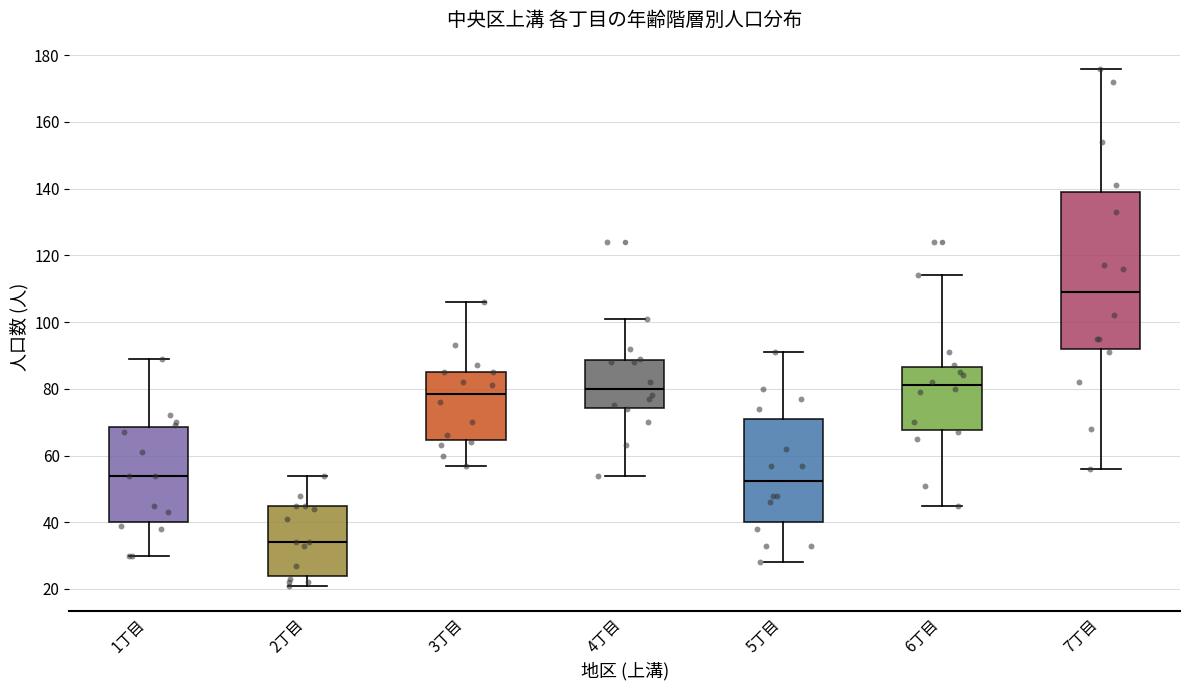

Which box is the tallest, from its lower edge to its upper edge?

7丁目